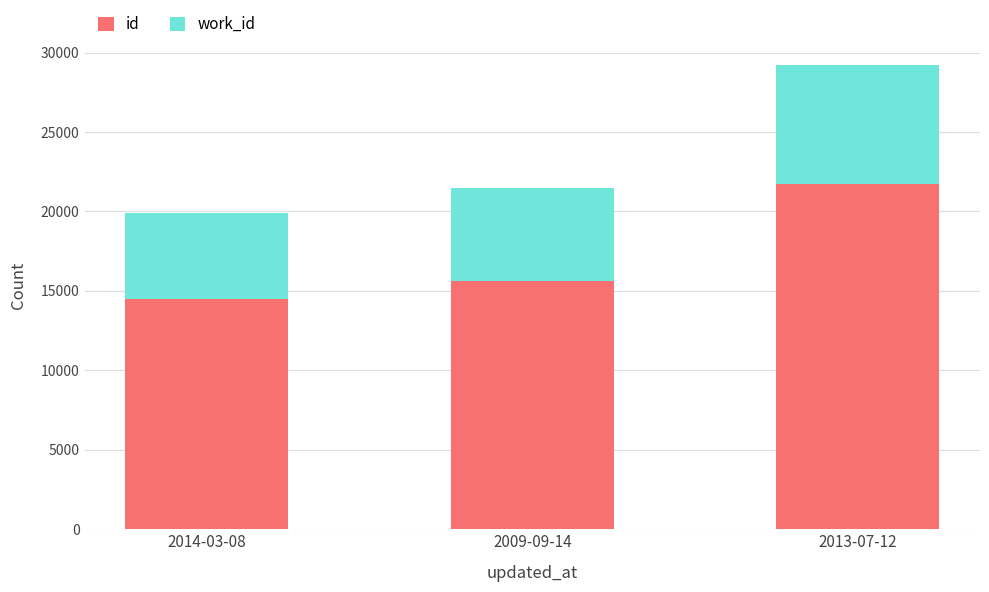

The id series shows 21060 at 2014-03-08. True or false?

False